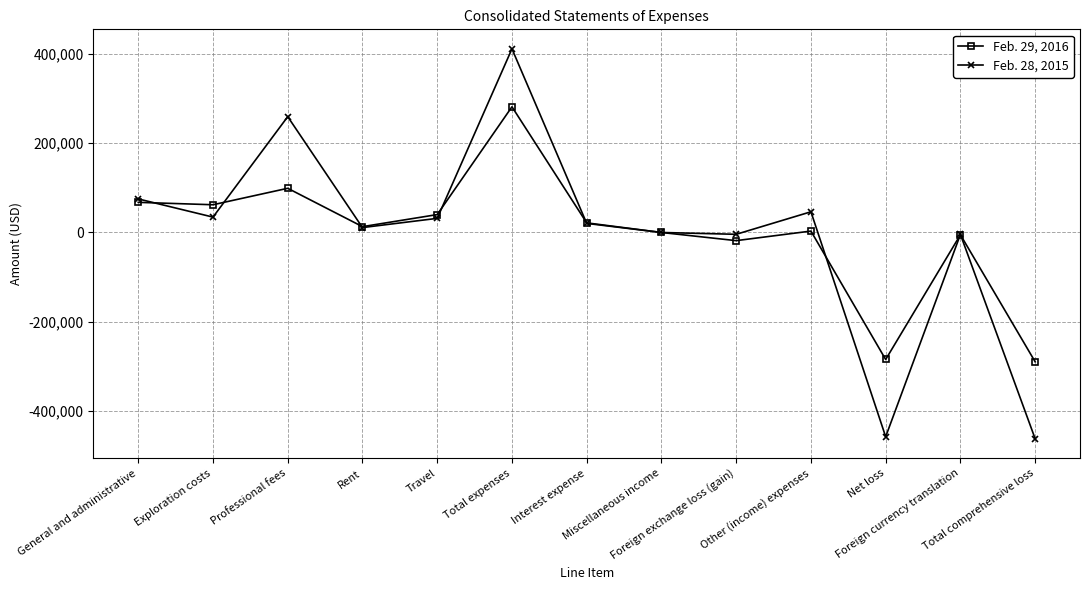

Is the value of Feb. 28, 2015 at Foreign exchange loss (gain) greater than the value of Feb. 29, 2016 at Travel?

No